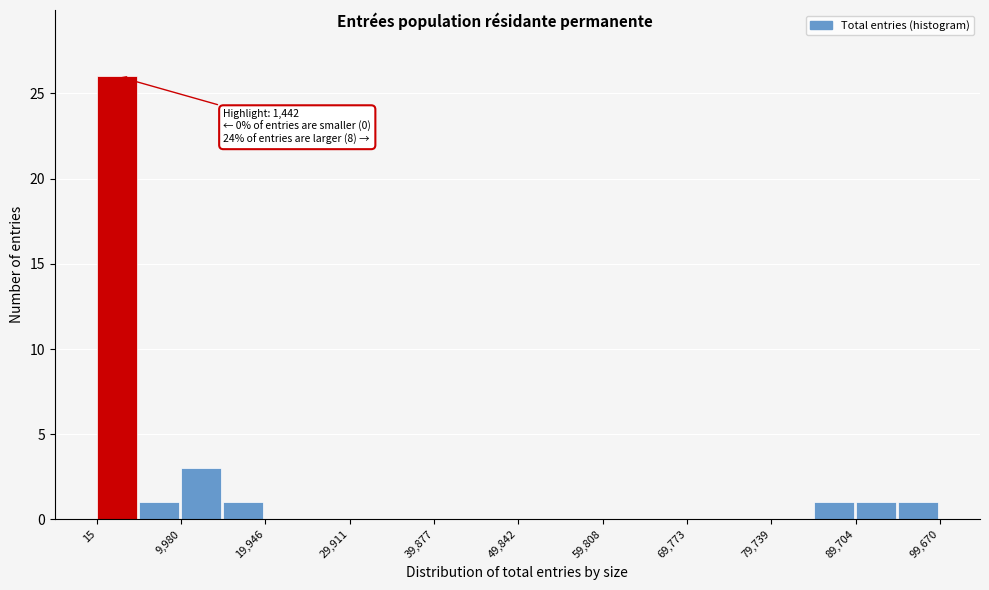

Which range on the x-axis has the tallest bar?

0 to 5000